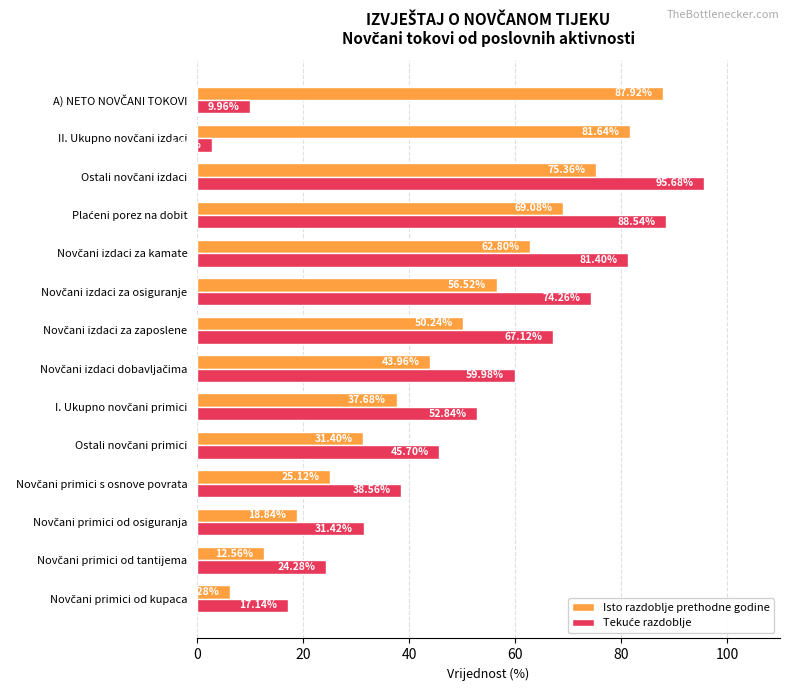

At how many categories does at least one series exceed 41?

10